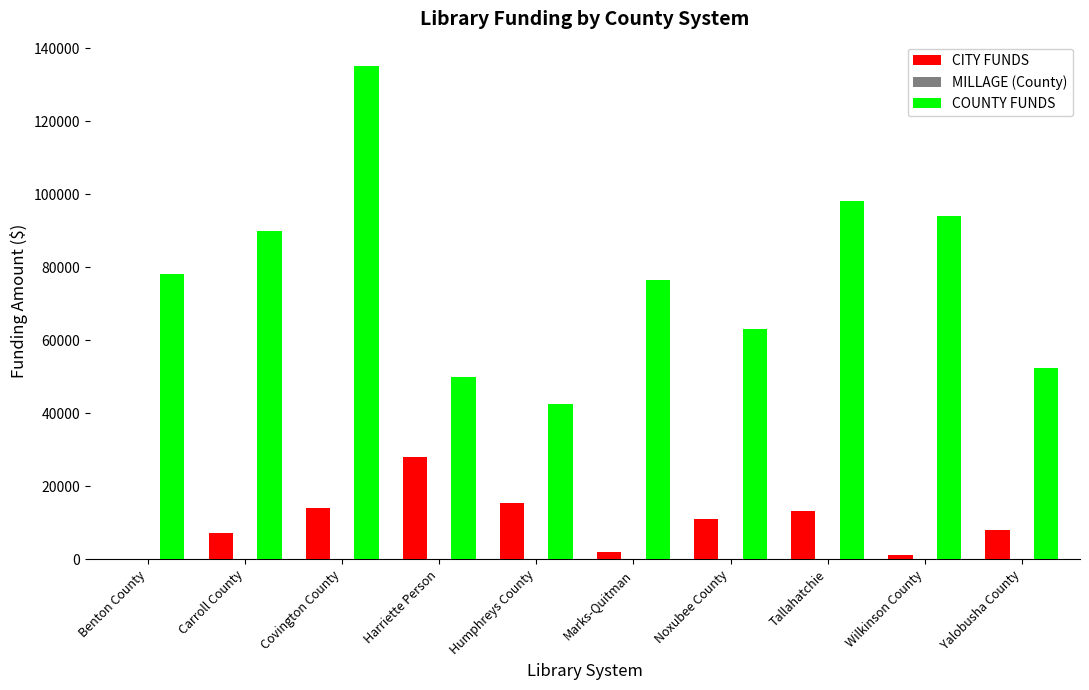

What is the total value across all series at Carroll County?

97000.0